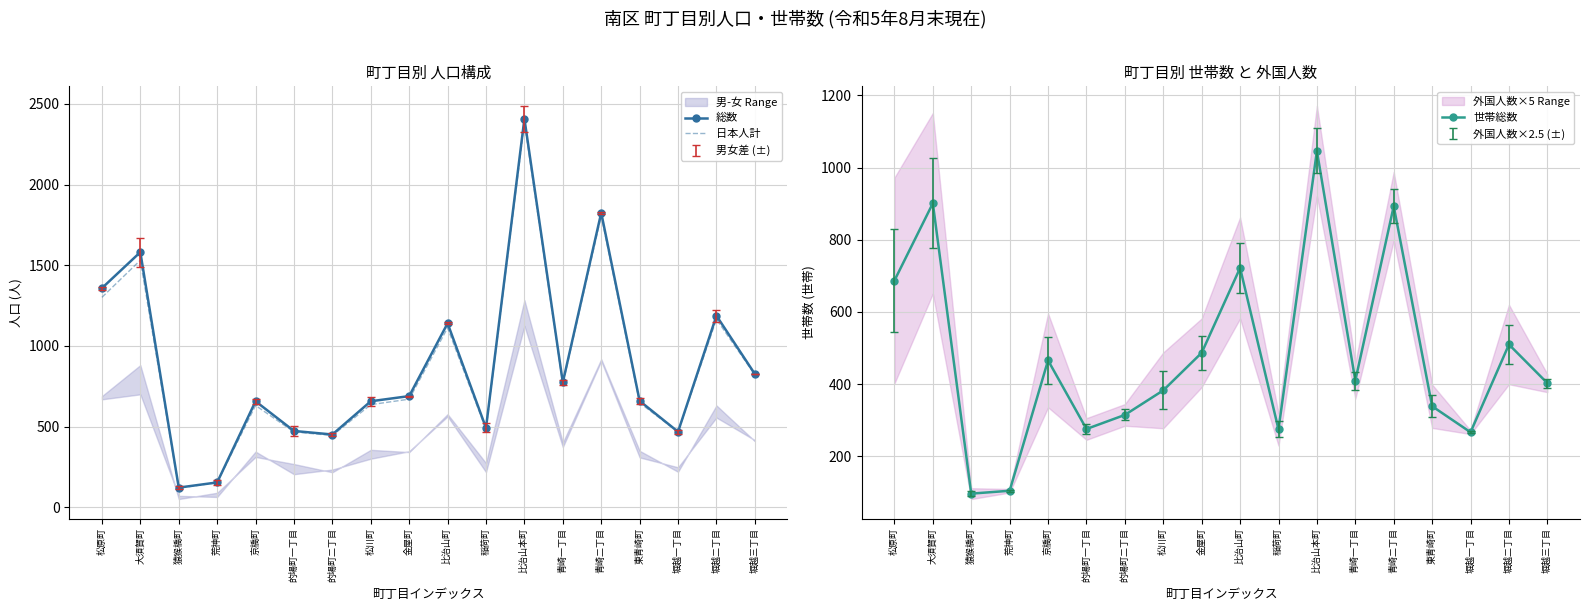

At 金屋町, list the series in order from largest to smallest.

総数, 日本人計, 世帯総数